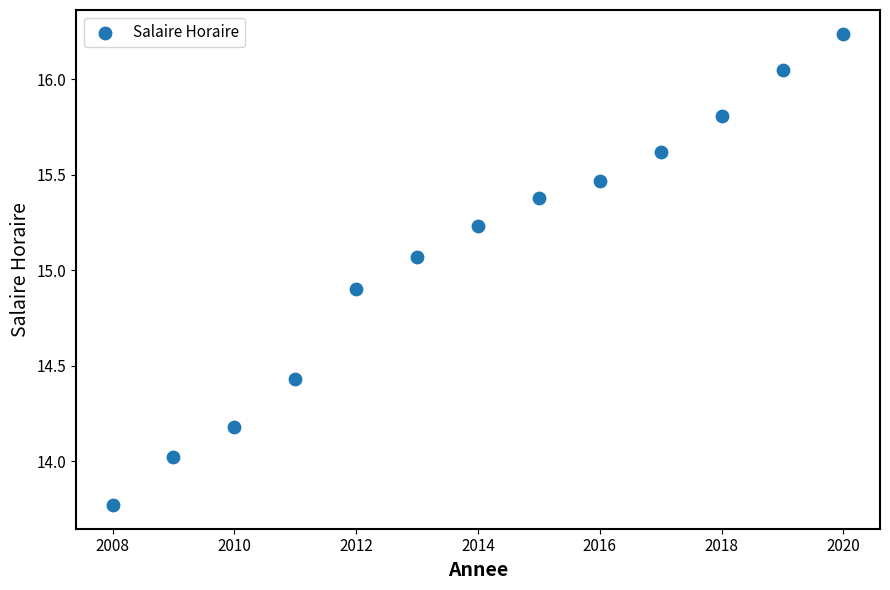

What is the range of Y values (max minus min)?

2.5